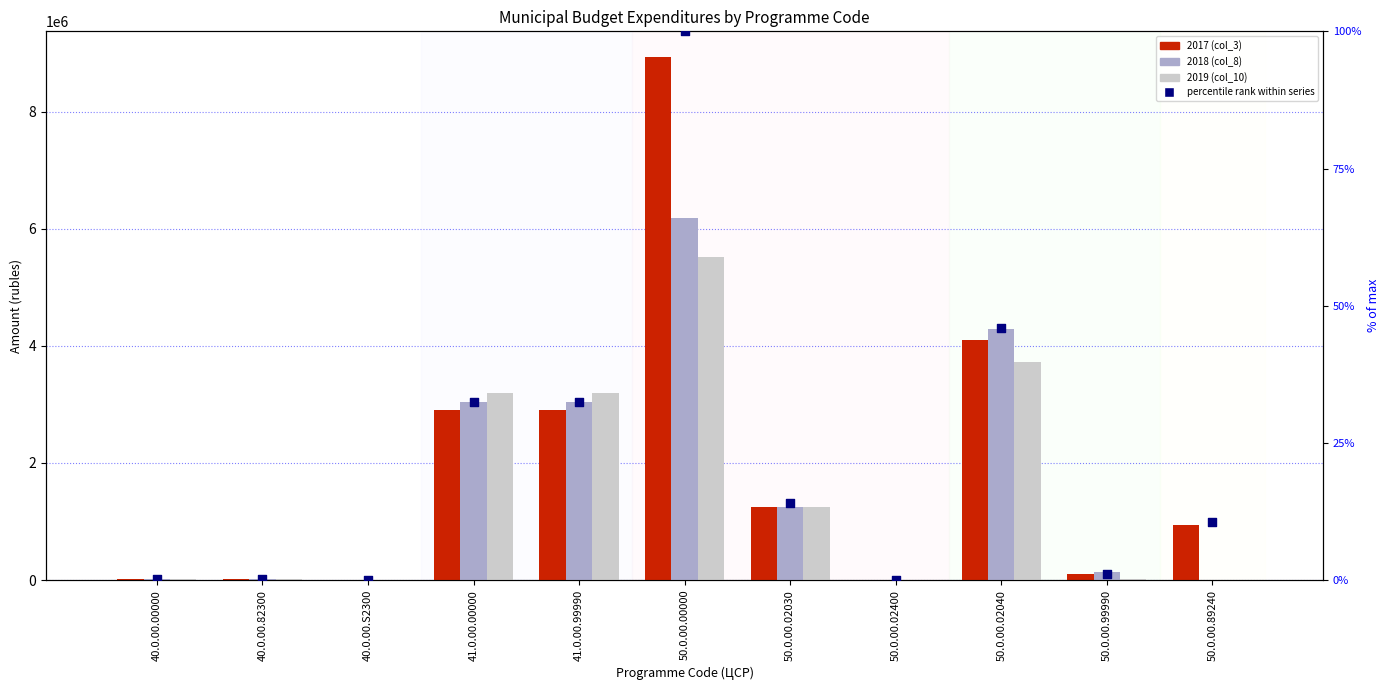

Which series has the largest total across all categories?

2017 (col_3)